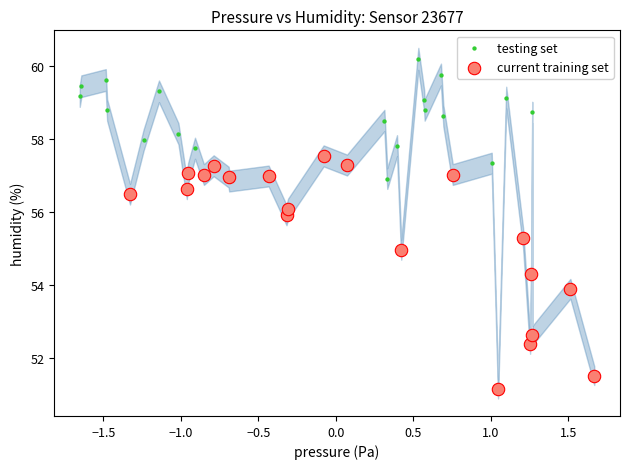

Which series contains the lowest Y value?

current training set